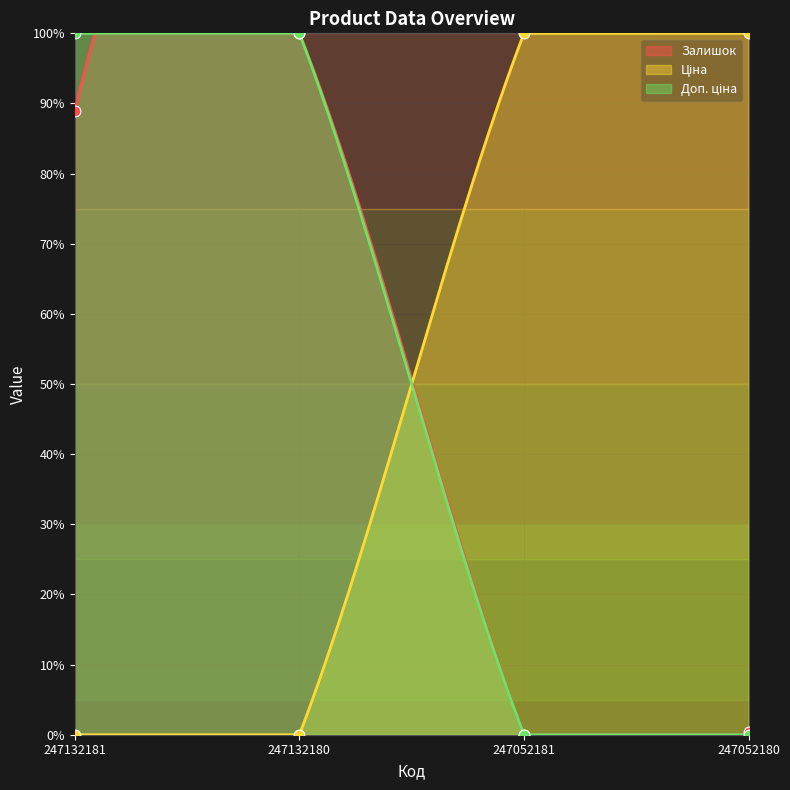

At which category is the sum across all series the highest?

247132180